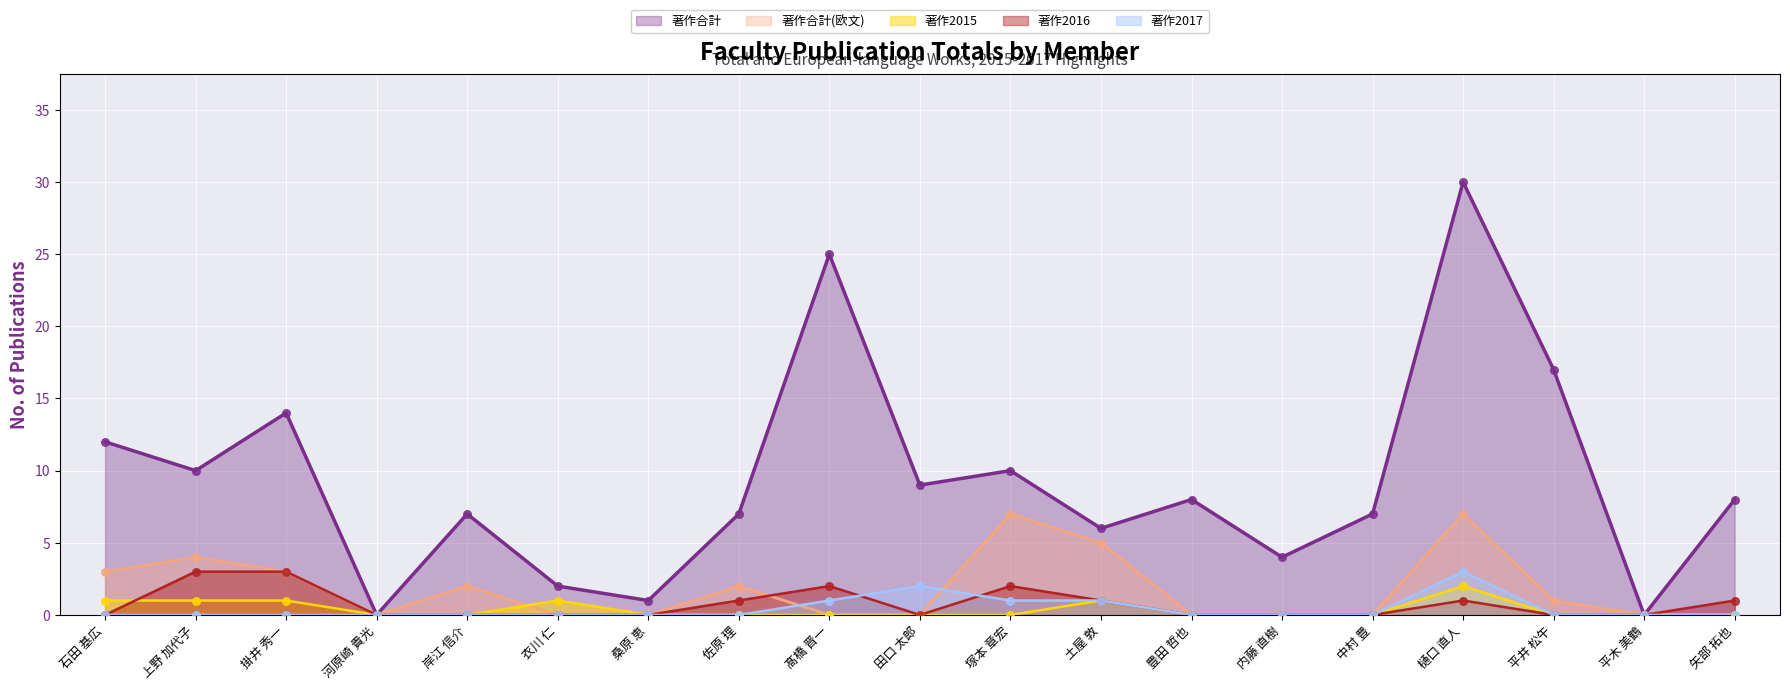

At how many categories does at least one series exceed 19?

2